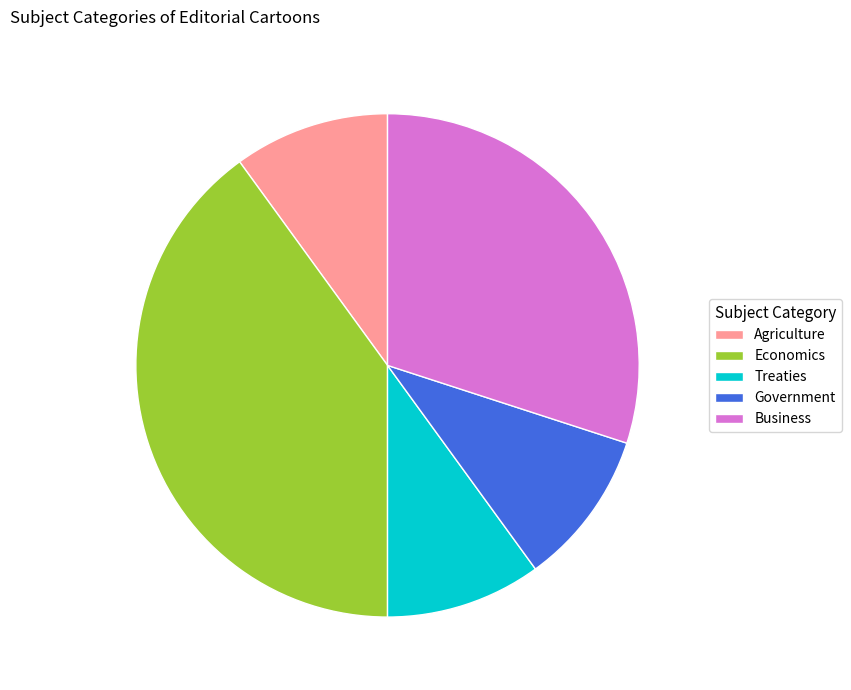

True or false: Business accounts for 30% of the total.

True